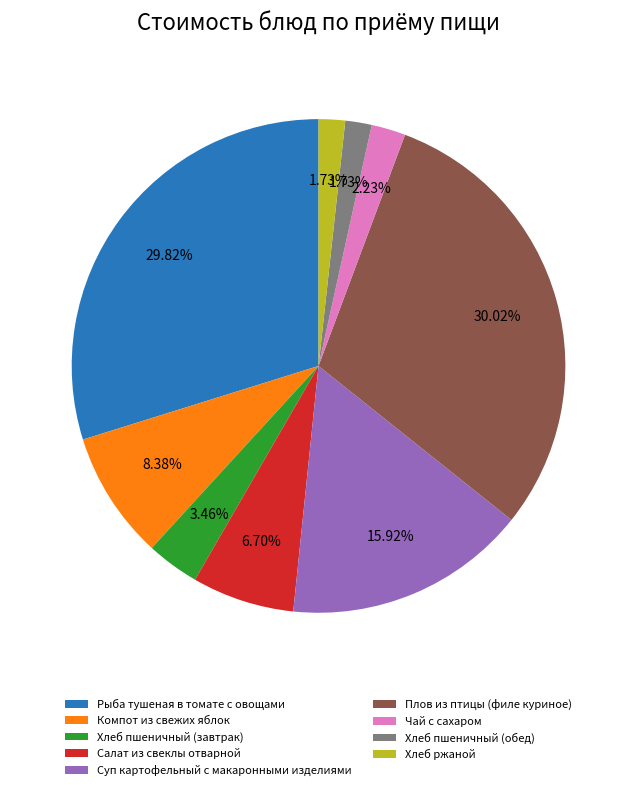

Does Рыба тушеная в томате с овощами represent more than half of the total?

No